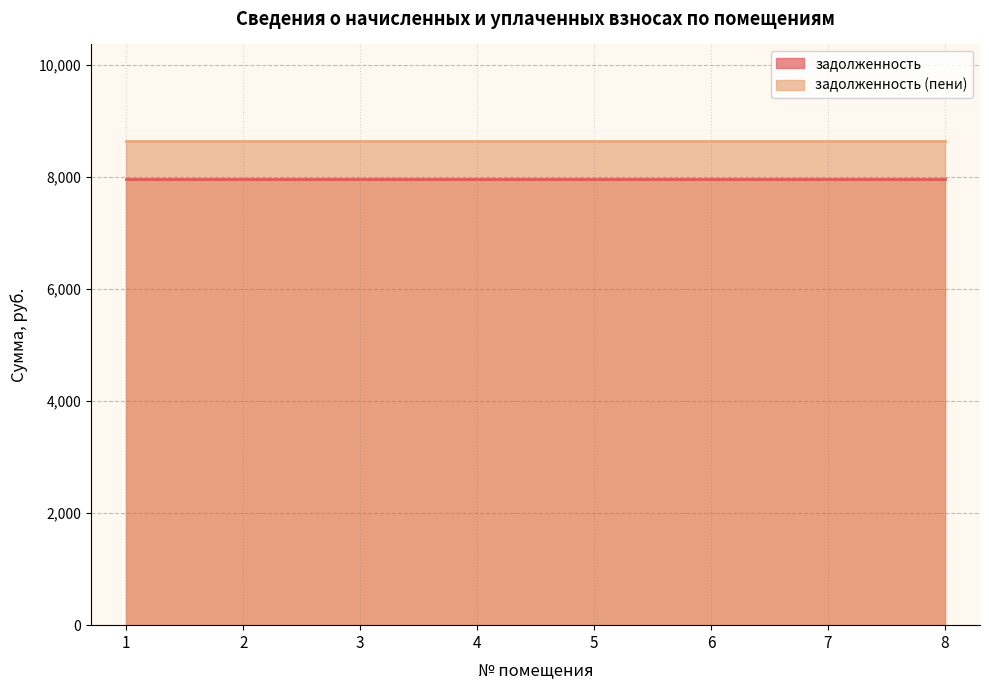

How many data points does each series have?

8